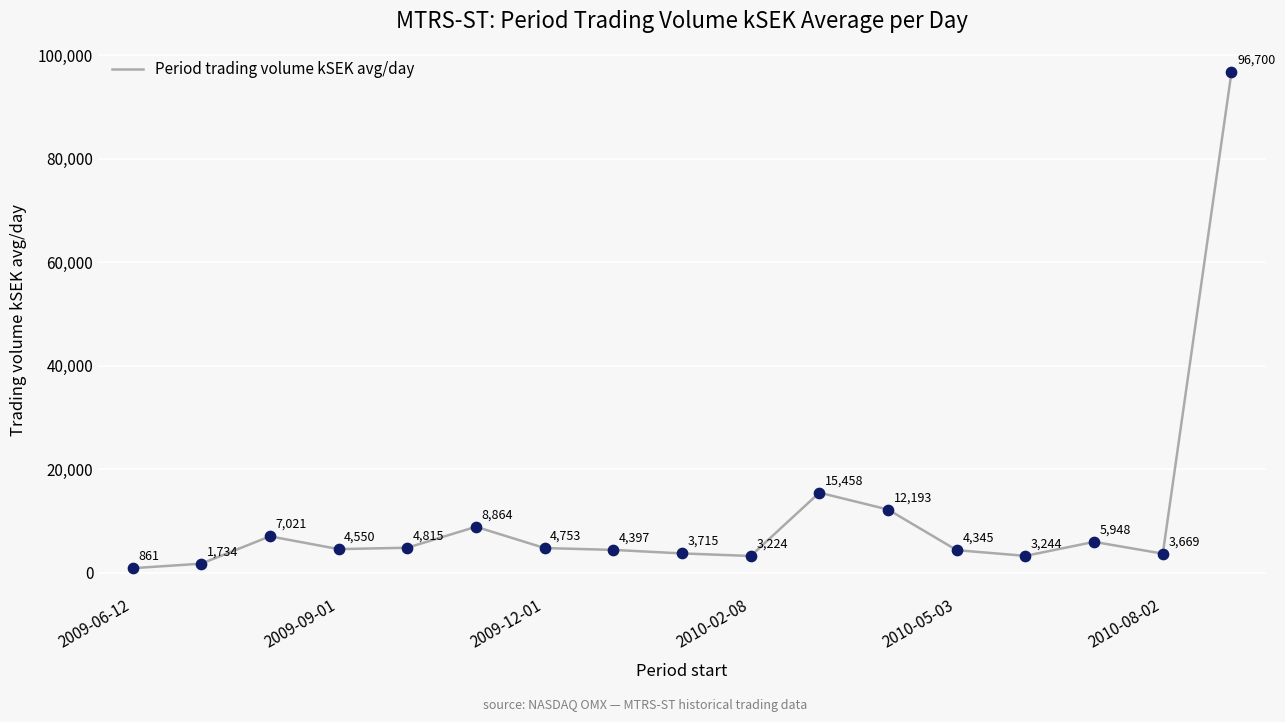

What is the greatest value displayed?

96700.4